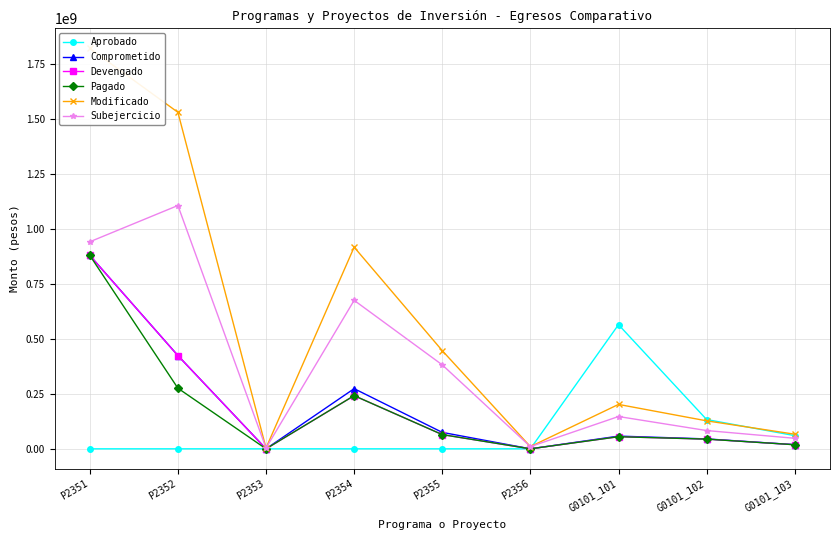

What is the total value across all series at G0101_102?

476350536.1